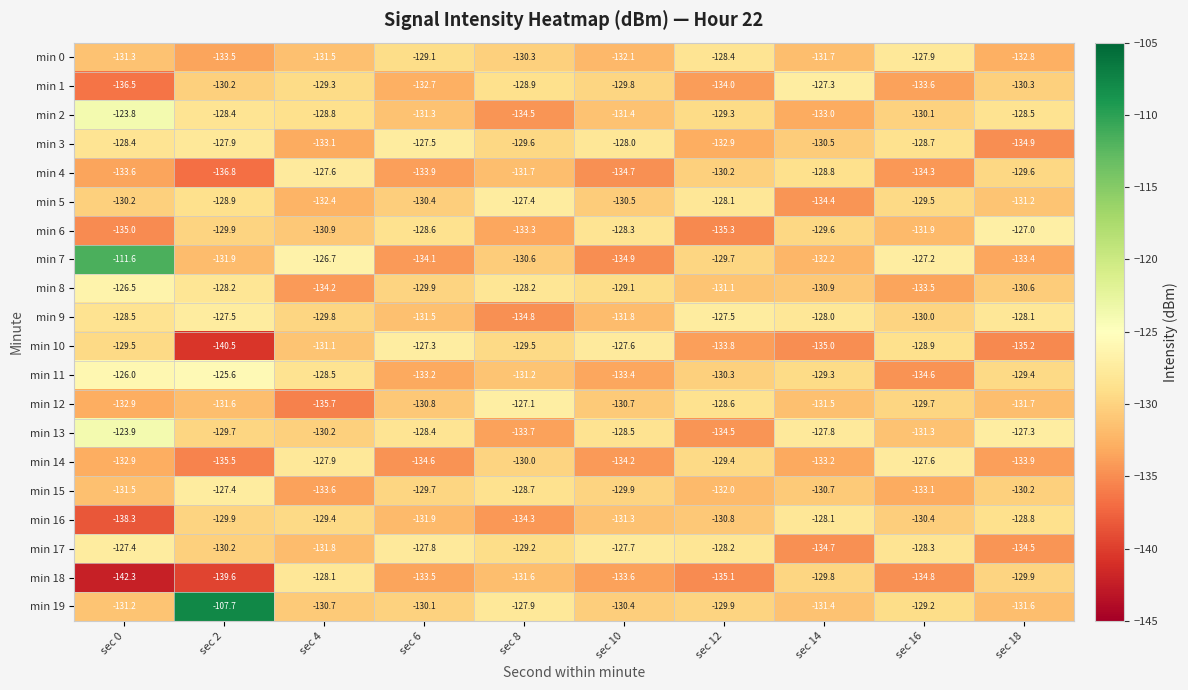

True or false: min 6 has a value of -52.6 at sec 0.

False